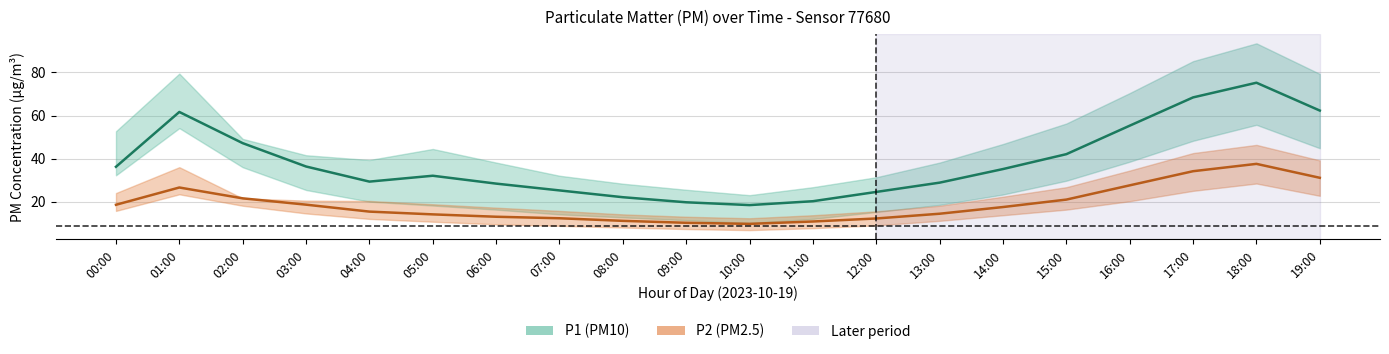

Where is the first local minimum for P1?

04:00